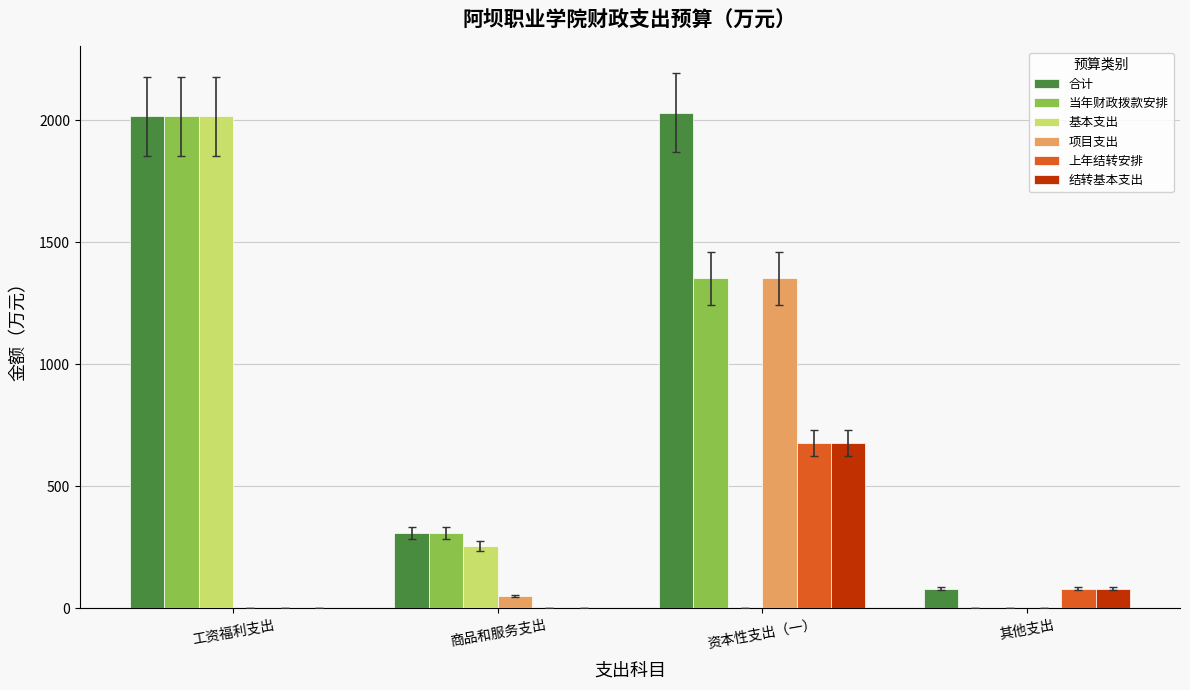

What is the highest value of the 合计 series?

2030.9